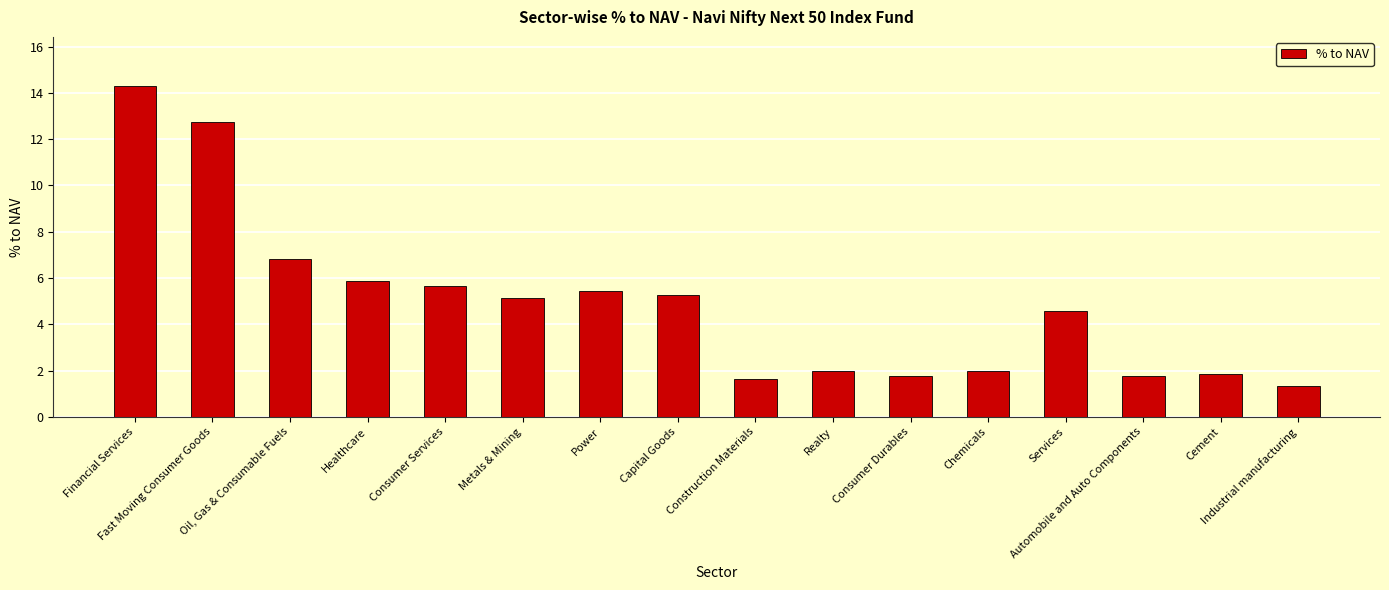

What is the difference between the second highest and second lowest values?

11.1